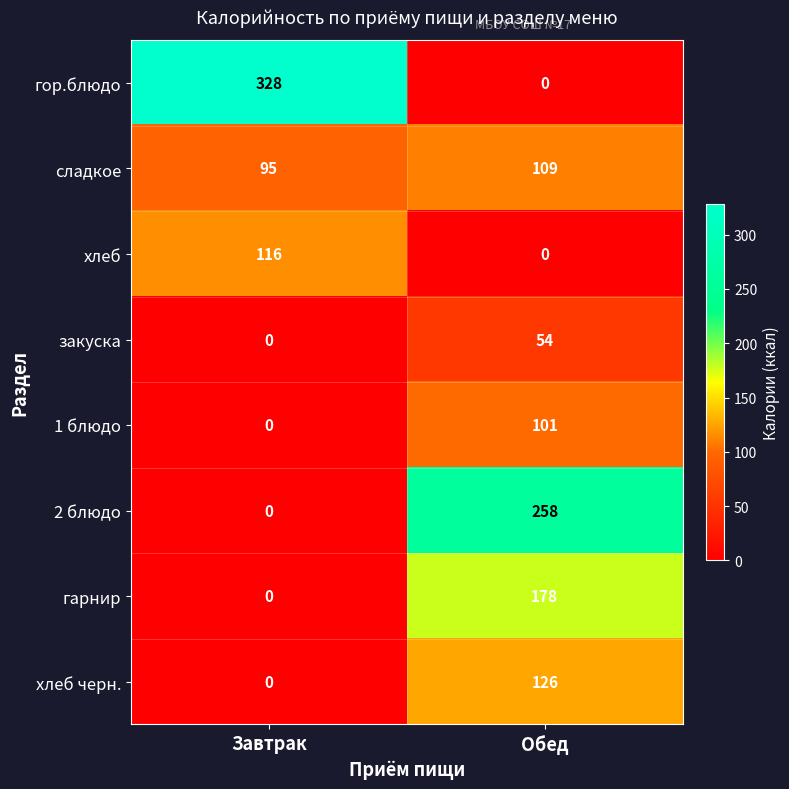

Which series has the largest range (max minus min)?

гор.блюдо